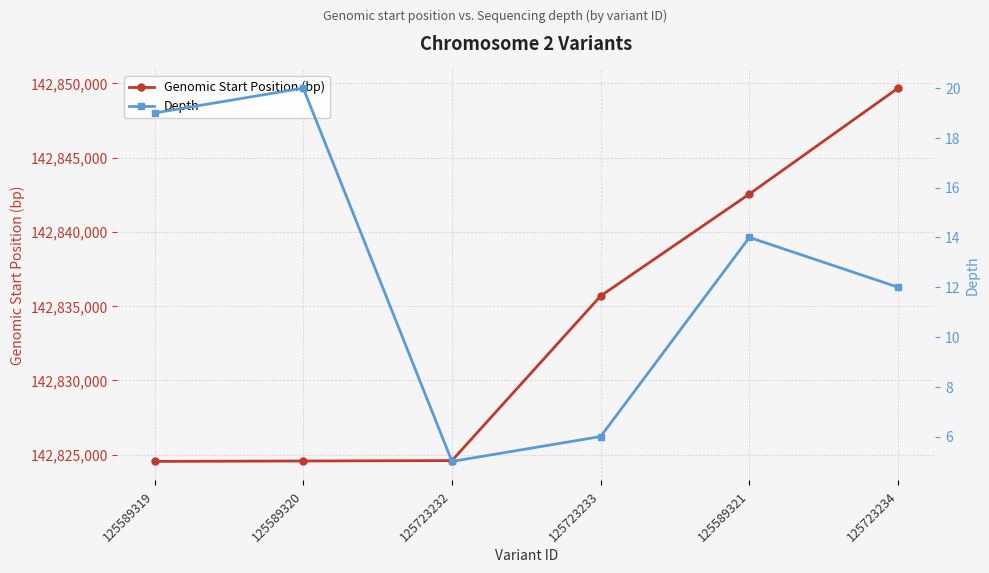

How many data points in Genomic Start Position (bp) are above 142835682?

2